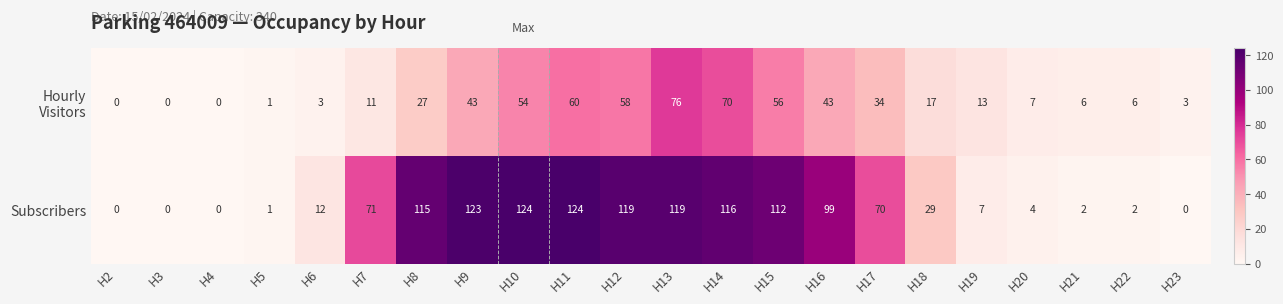

Which series has the largest total across all categories?

Subscribers